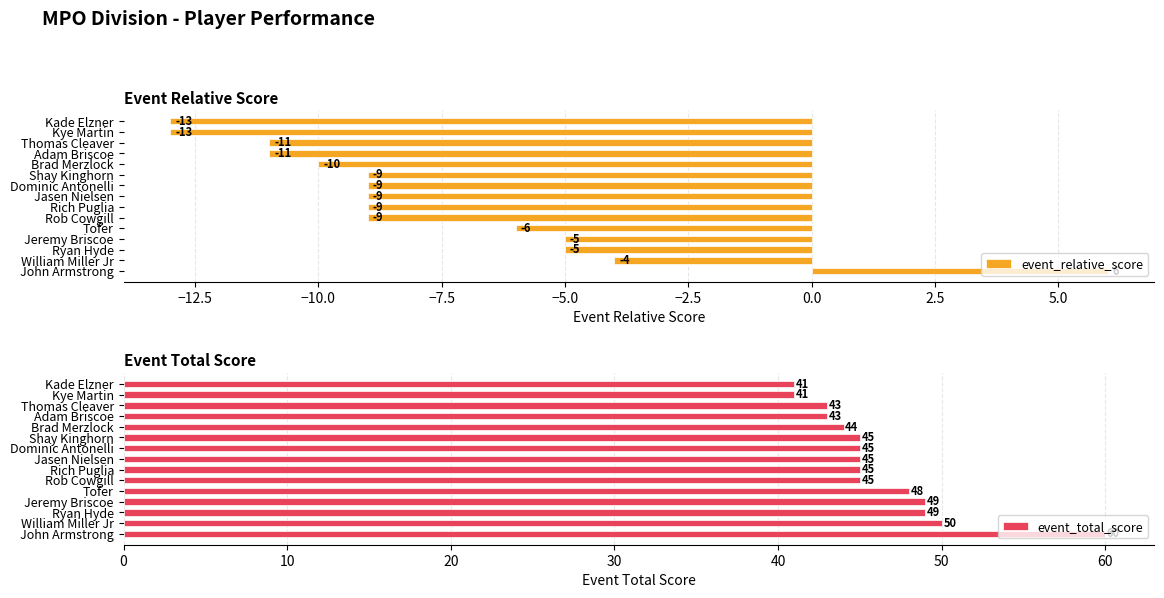

What is the difference between the maximum and minimum values in the event_relative_score series?

19